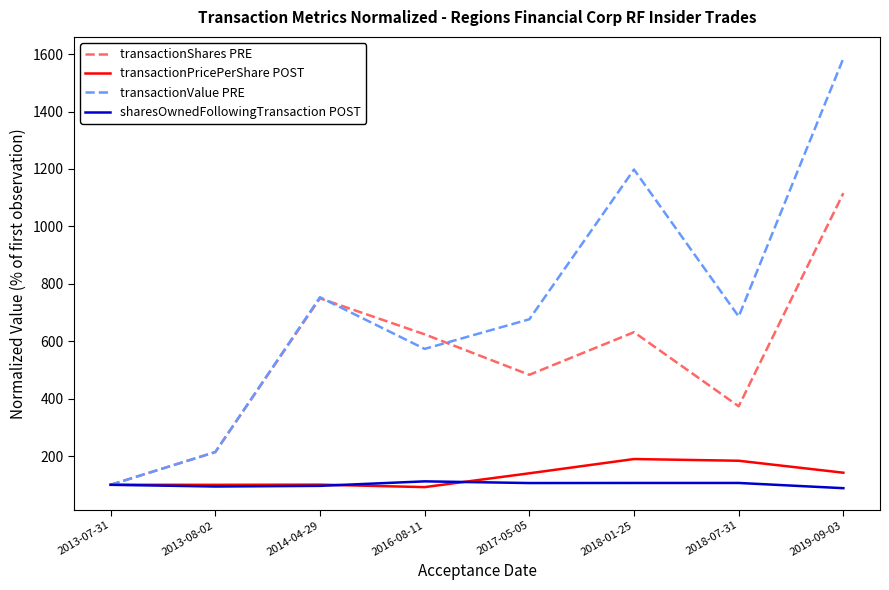

Where is transactionValue PRE nearest to the value 842?

2014-04-29